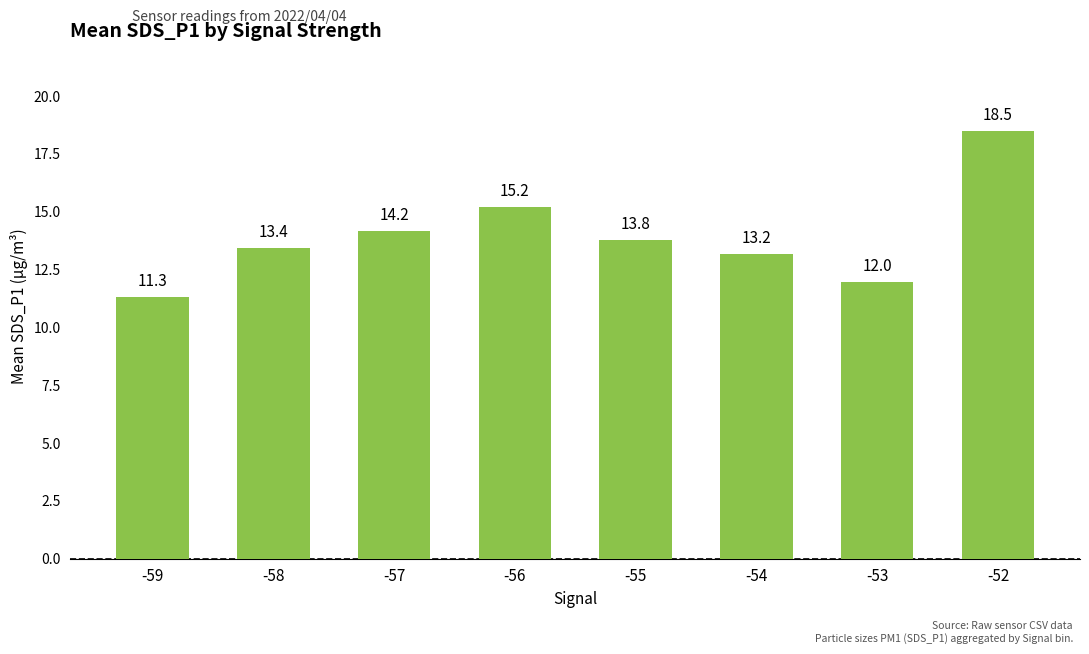

List the labels in order of value, largest first.

-52, -56, -57, -55, -58, -54, -53, -59